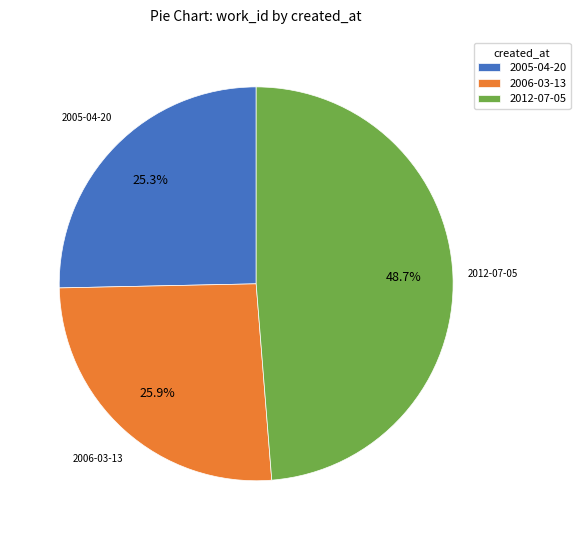

Is it true that 2006-03-13 is 26% of the pie?

True